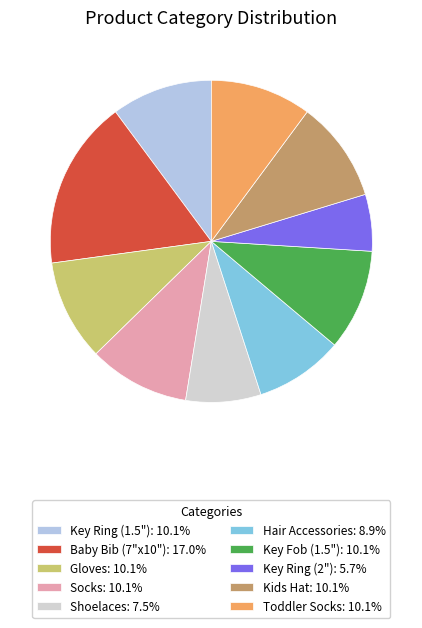

Is there any slice that represents more than half of the pie?

No